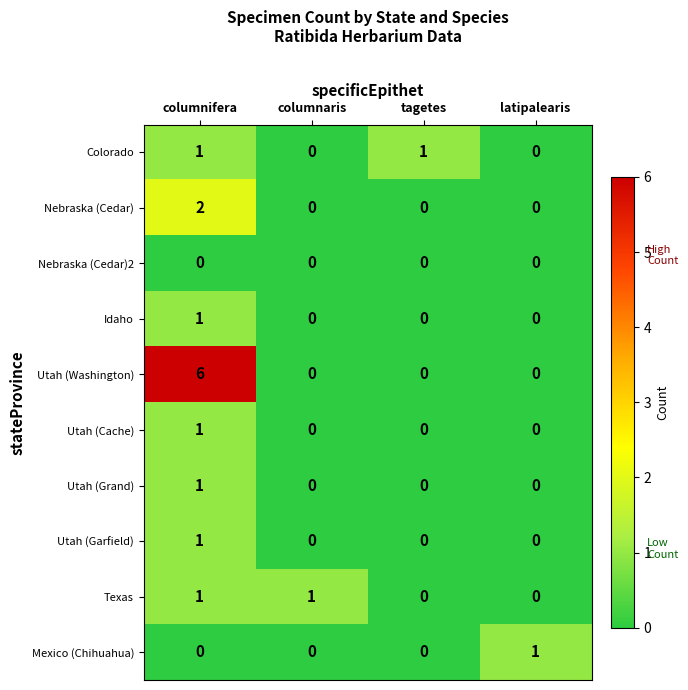

Which series has the widest spread of values?

Utah (Washington)